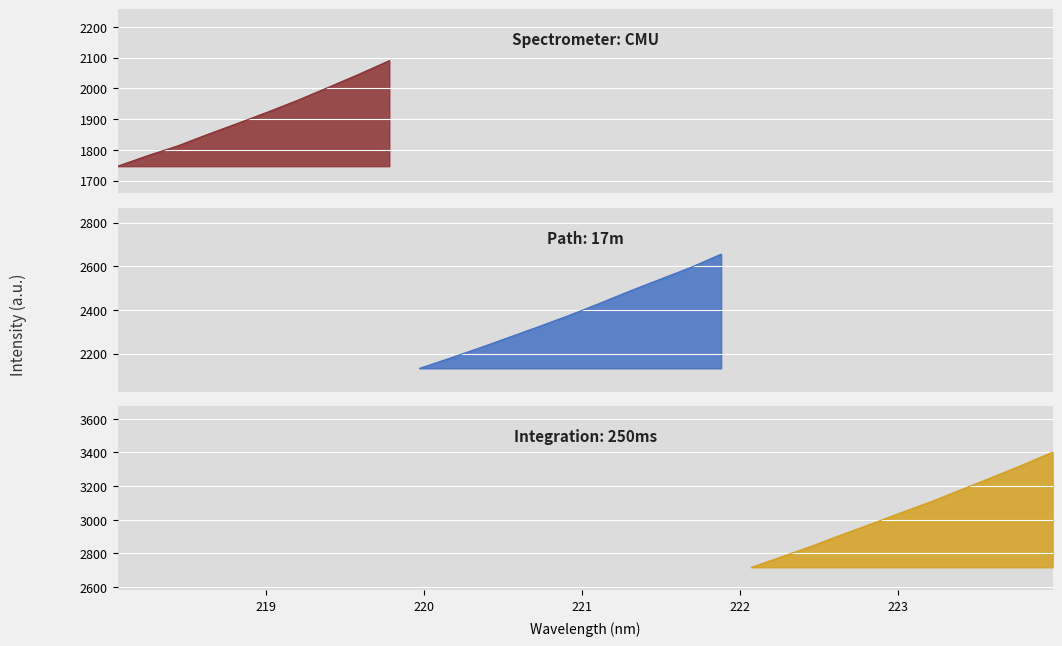

List the labels in order of value, smallest first.

218.0596, 218.2508, 218.442, 218.6332, 218.8244, 219.0156, 219.2067, 219.3979, 219.589, 219.7801, 219.9712, 220.1623, 220.3533, 220.5444, 220.7354, 220.9264, 221.1174, 221.3083, 221.4993, 221.6902, 221.8812, 222.0721, 222.263, 222.4538, 222.6447, 222.8355, 223.0264, 223.2172, 223.408, 223.5987, 223.7895, 223.9802